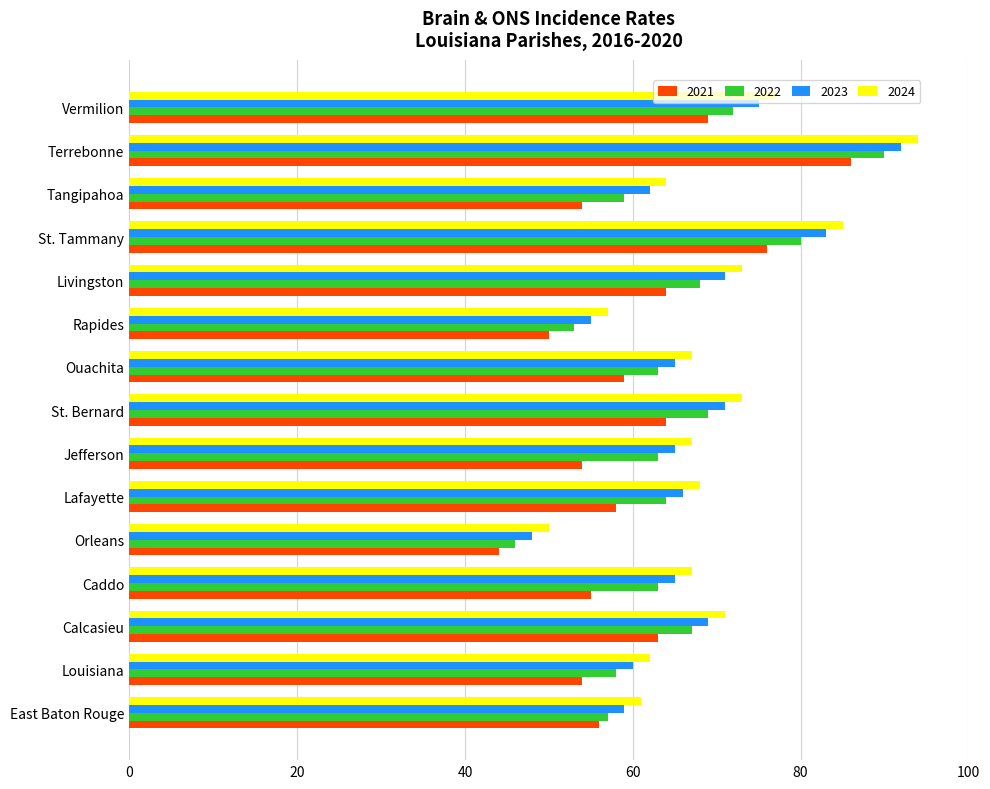

The 2021 series shows 28 at Ouachita. True or false?

False